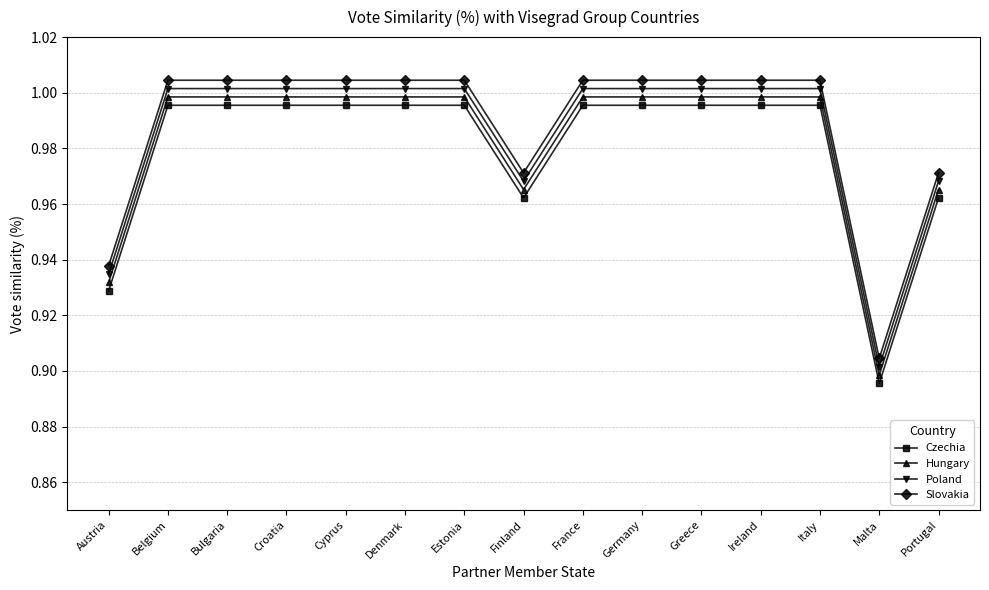

Which series changed the most between Italy and Malta?

Poland